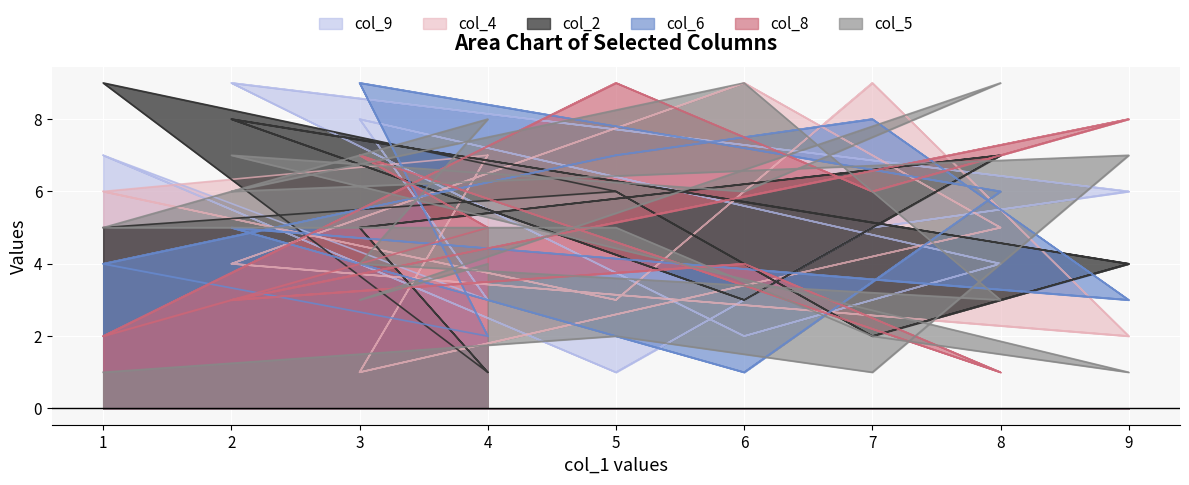

What is the difference between the col_4 values at 7 and 4?

2